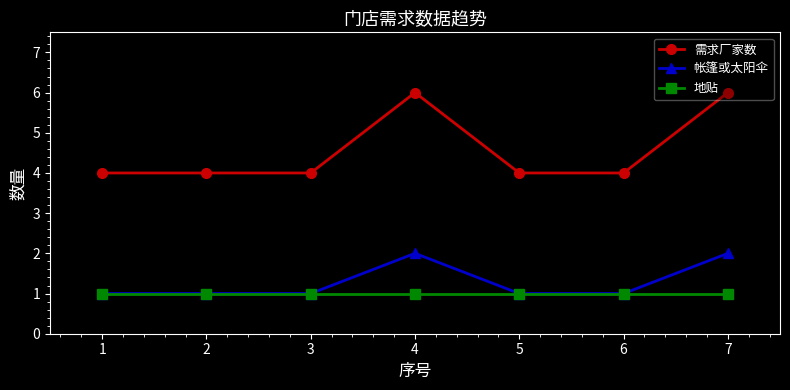

The 地贴 series shows 1 at 1. True or false?

True